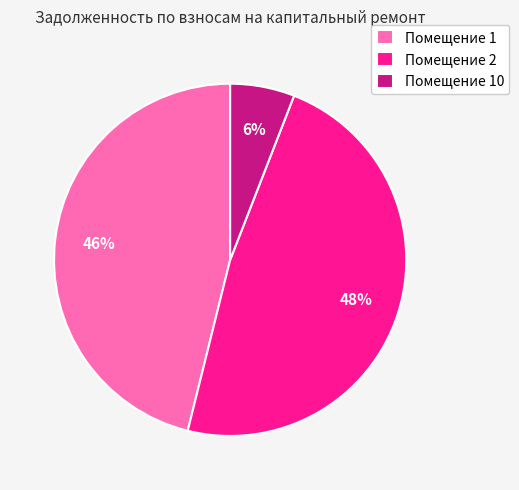

To the nearest percent, what is the difference between the largest and smallest slice percentages?

42%